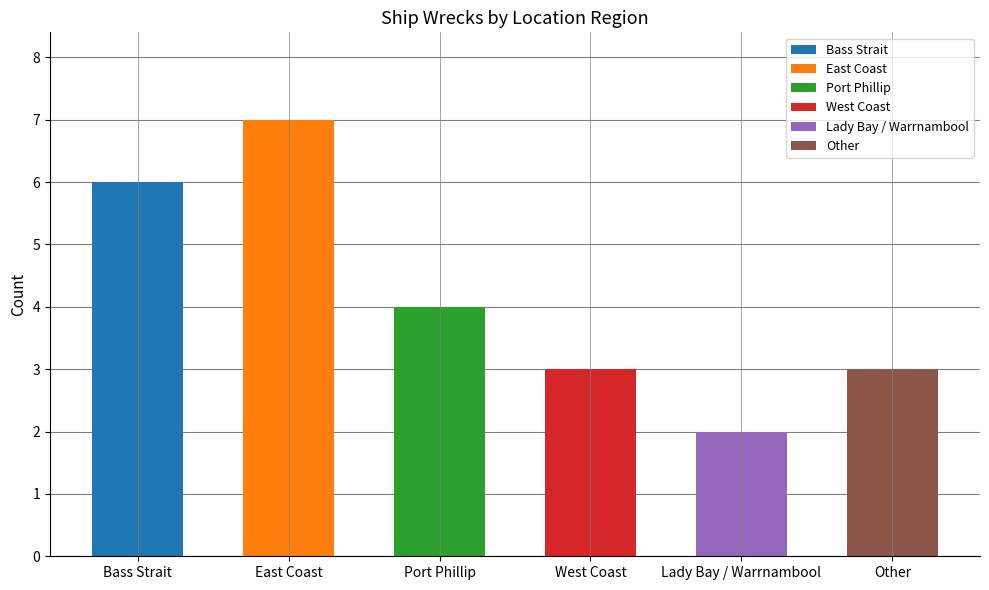

How many bars are there in total?

6